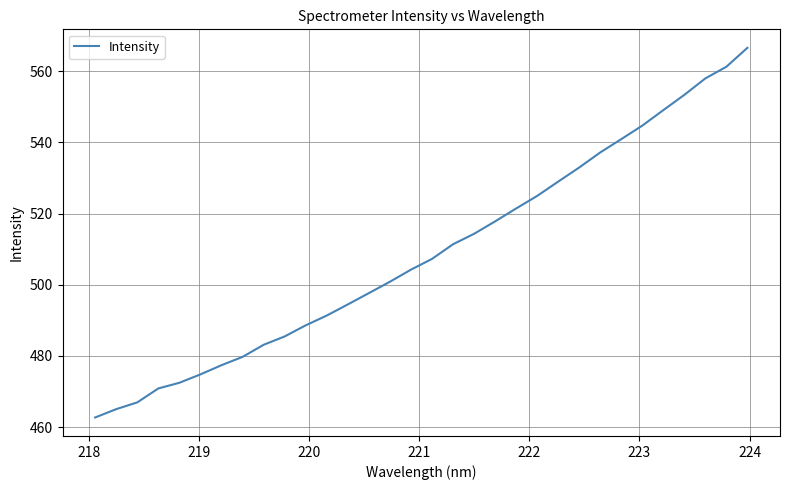

What is the smallest value displayed?

462.7